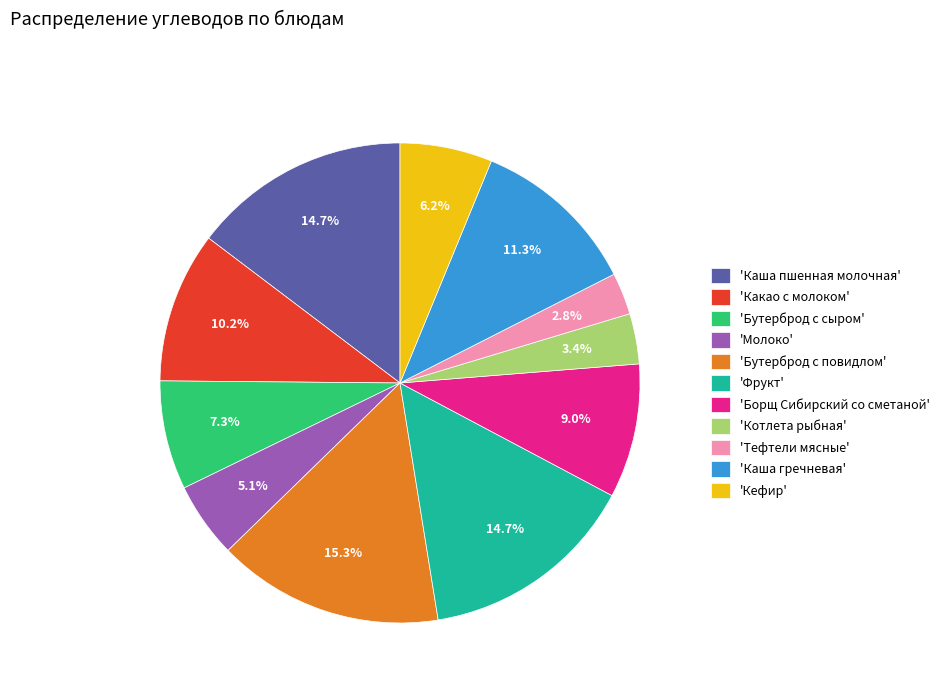

Combined, do 'Молоко' and 'Бутерброд с повидлом' account for over 50%?

No